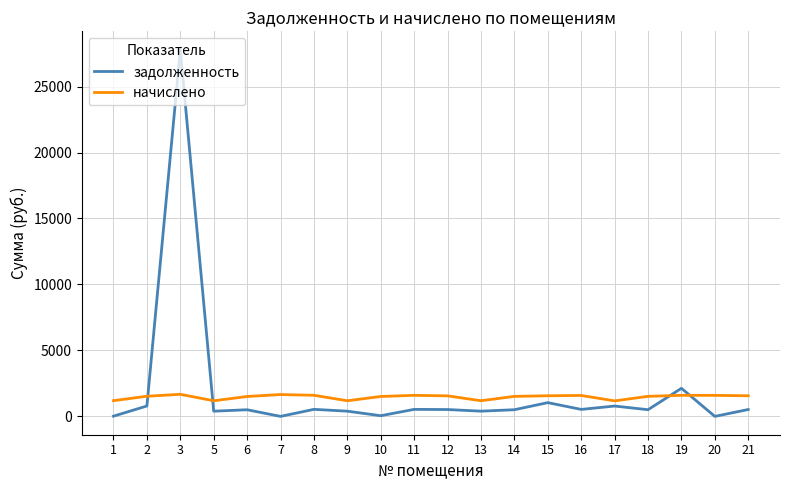

Rank the series by their maximum value, from lowest to highest.

начислено, задолженность